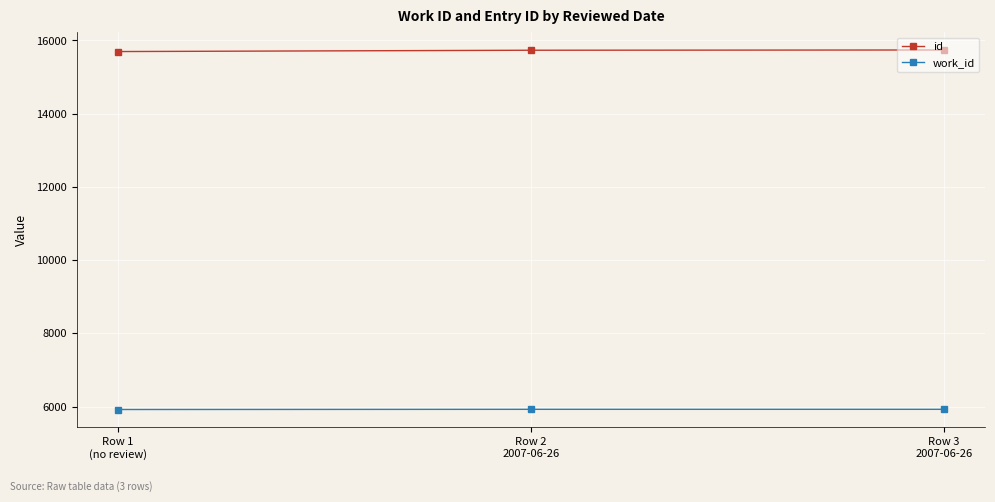

What is the sum of the id values at Row 3
2007-06-26 and Row 1
(no review)?

31439